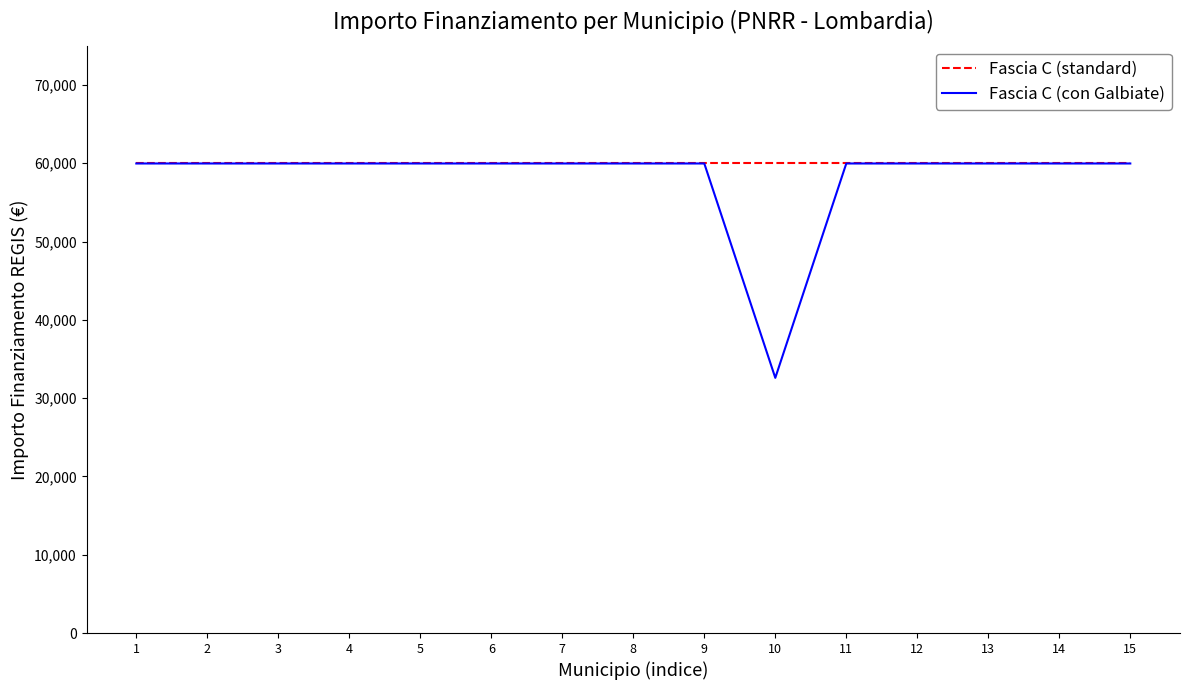

Which series has the largest total across all categories?

Fascia C (standard)